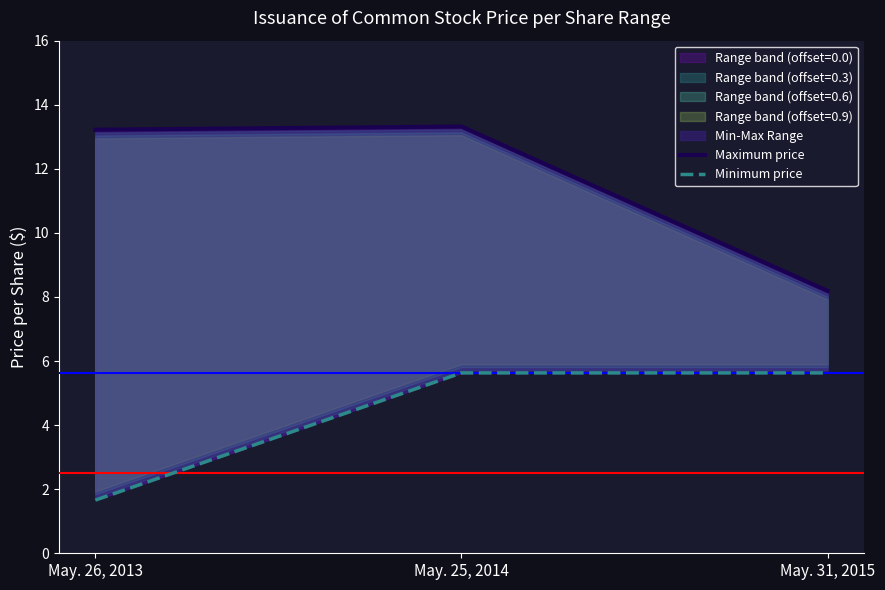

What is the maximum value for Minimum price?

5.6